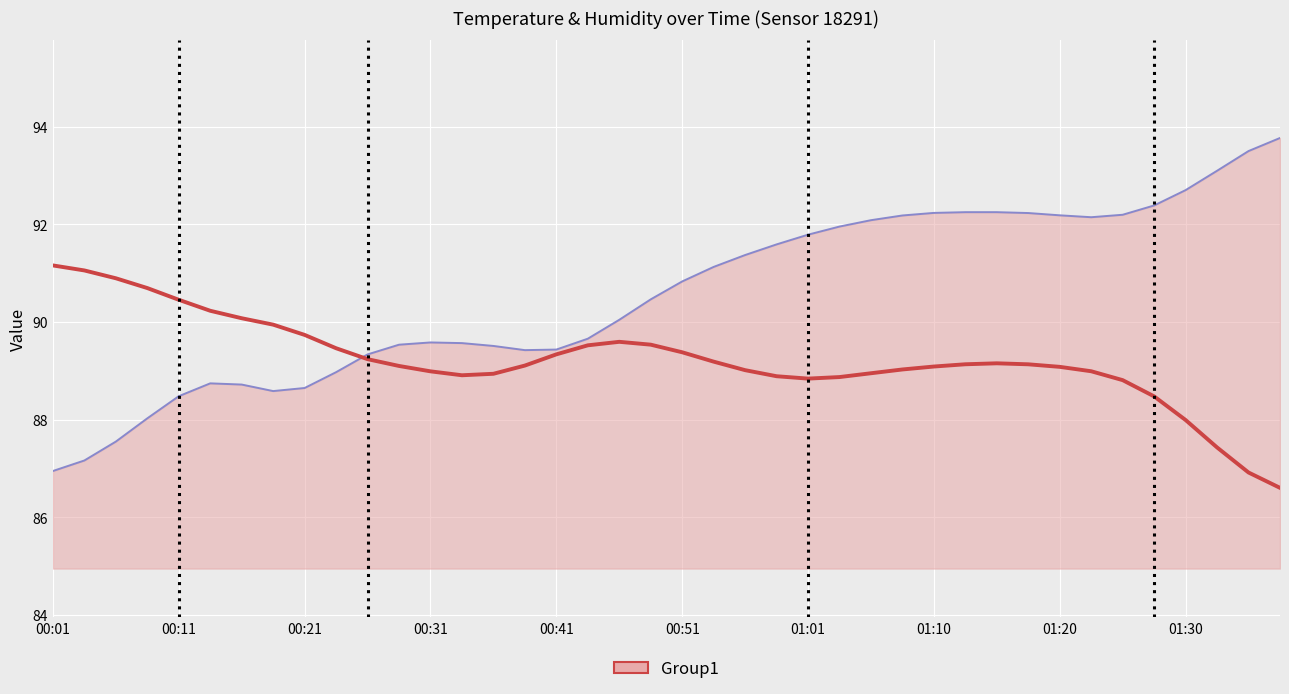

At how many categories does at least one series exceed 91?

21